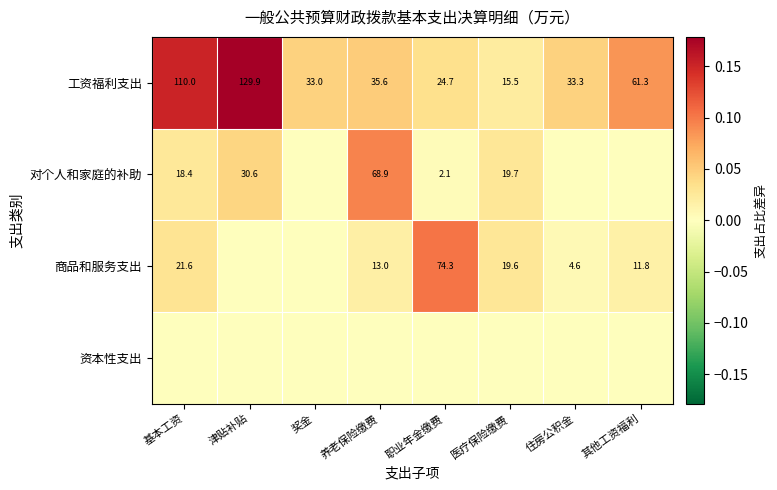

The 对个人和家庭的补助 series shows 68.9 at 养老保险缴费. True or false?

True